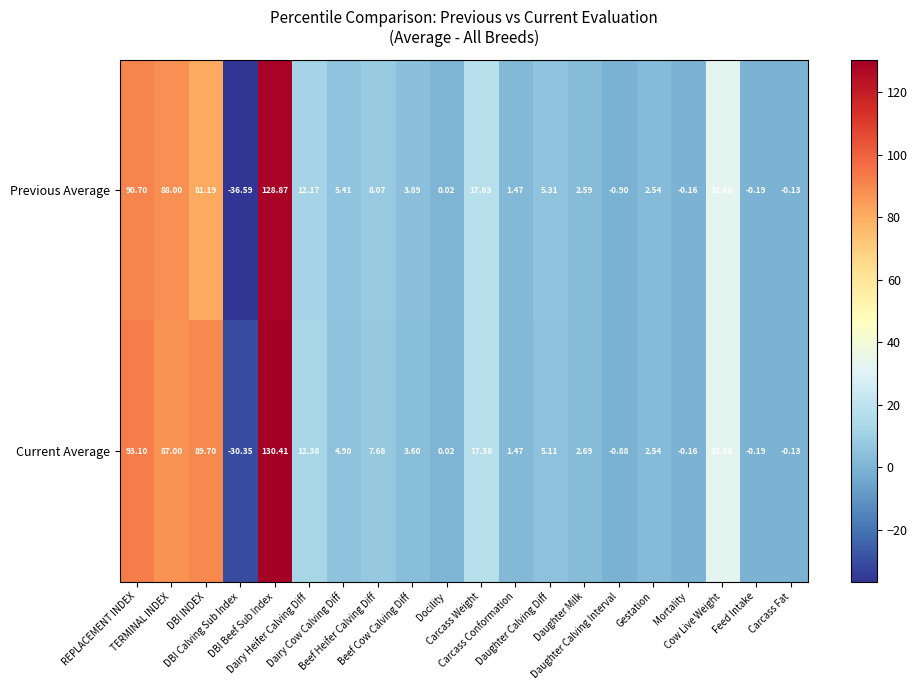

Which label corresponds to the largest value in the chart?

DBI Beef Sub Index